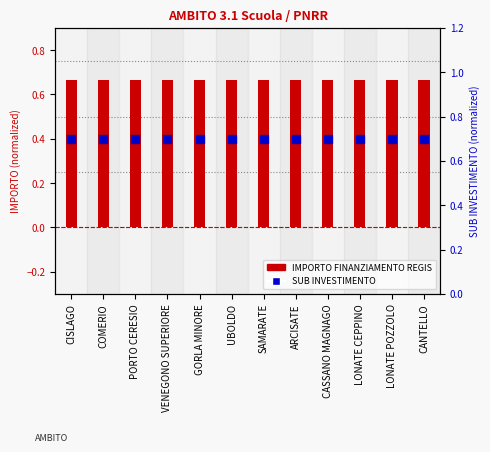

Which series contains the highest Y value?

SUB INVESTIMENTO